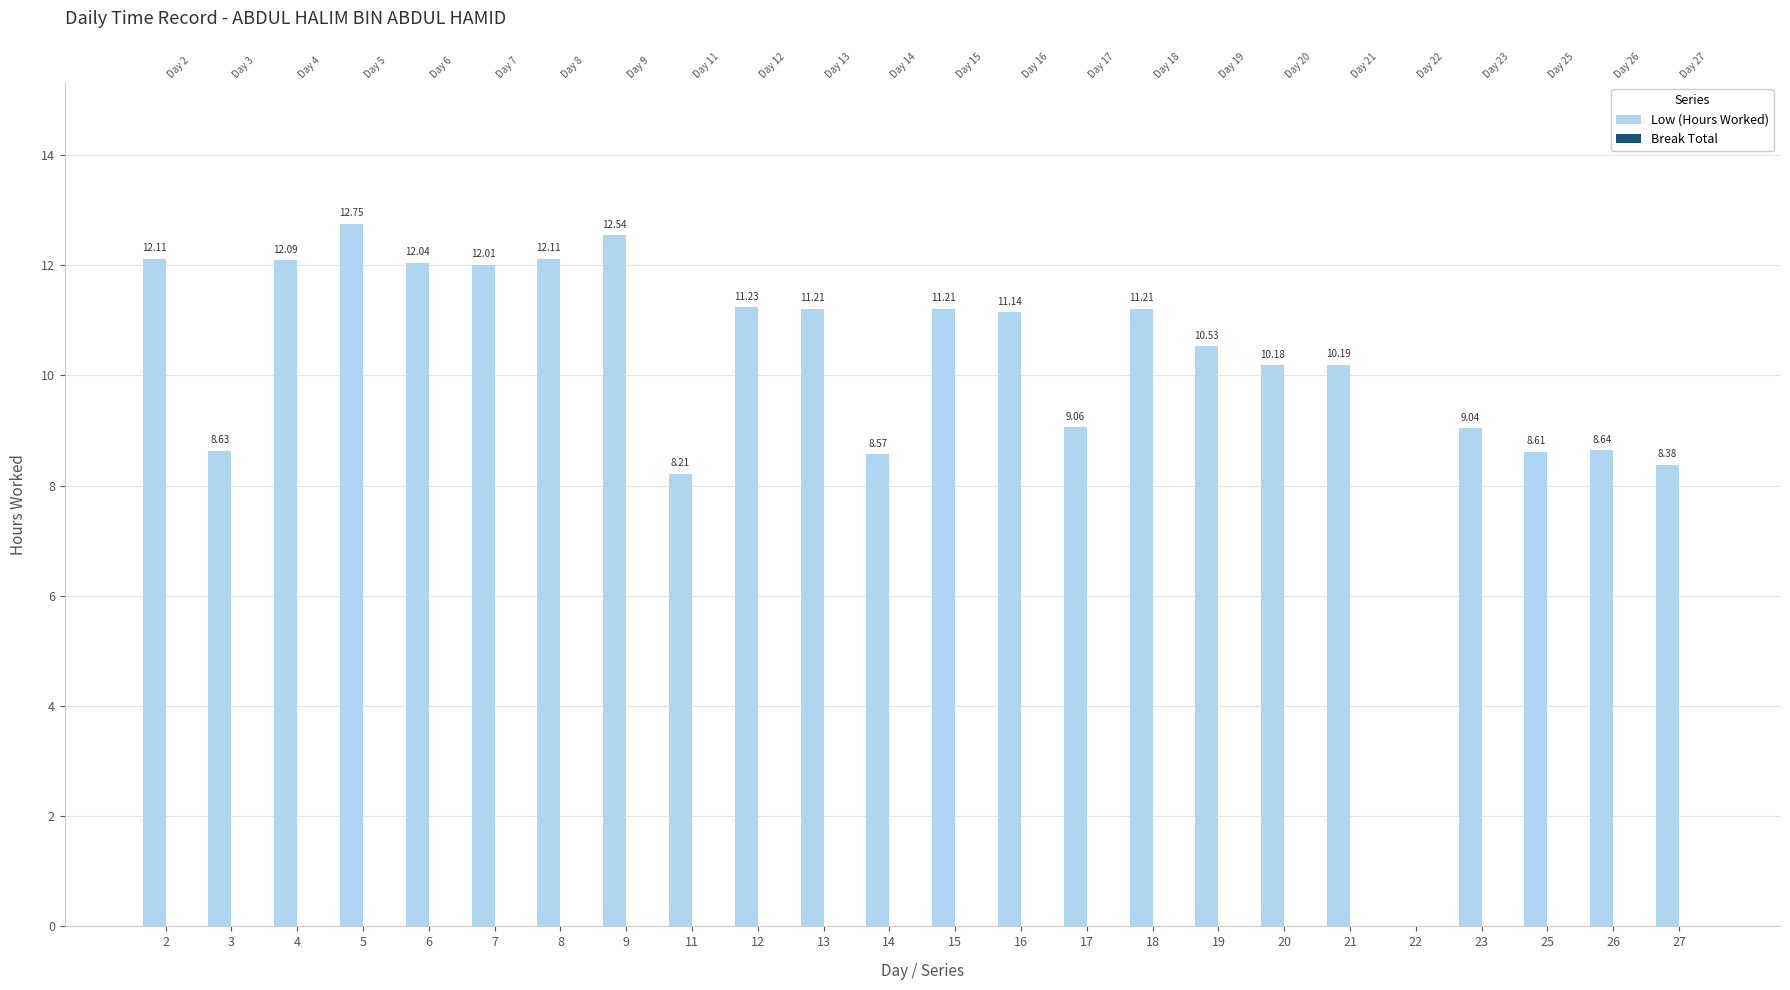

Reading left to right, transcribe all the data shown in this chart.

Low (Hours Worked): 2=12.1	3=8.6	4=12.1	5=12.8	6=12.0	7=12.0	8=12.1	9=12.5	11=8.2	12=11.2	13=11.2	14=8.6	15=11.2	16=11.1	17=9.1	18=11.2	19=10.5	20=10.2	21=10.2	22=0.0	23=9.0	25=8.6	26=8.6	27=8.4
Break Total: 2=0.0	3=0.0	4=0.0	5=0.0	6=0.0	7=0.0	8=0.0	9=0.0	11=0.0	12=0.0	13=0.0	14=0.0	15=0.0	16=0.0	17=0.0	18=0.0	19=0.0	20=0.0	21=0.0	22=0.0	23=0.0	25=0.0	26=0.0	27=0.0